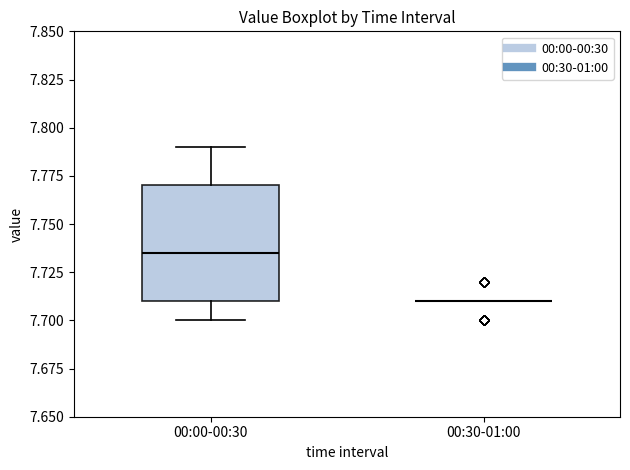

Which box is the tallest, from its lower edge to its upper edge?

00:00-00:30